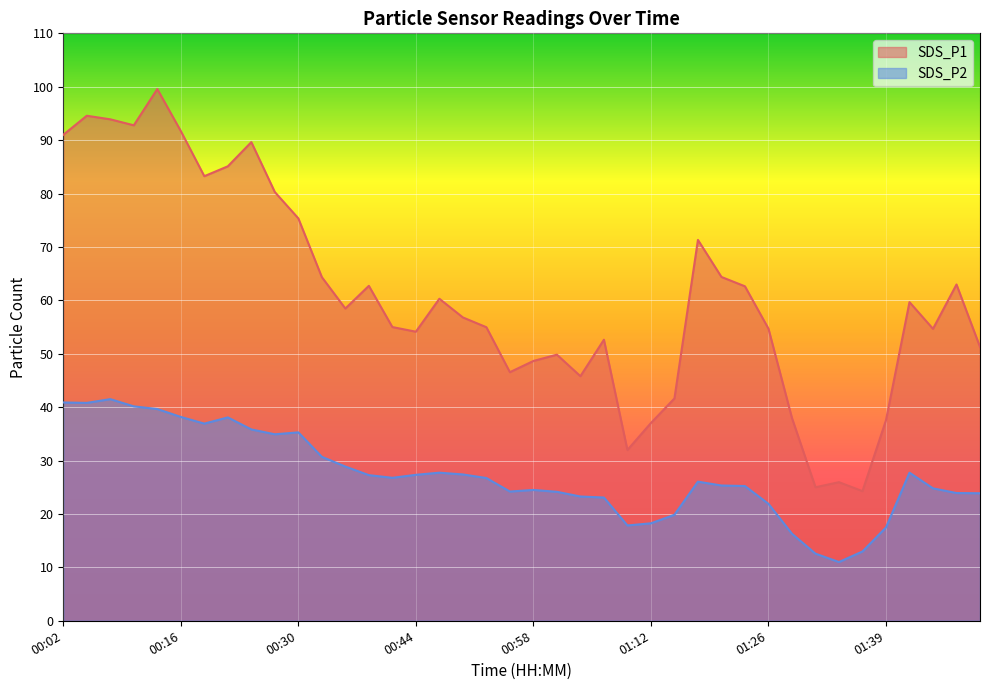

How many data points in SDS_P2 are above 26?

21